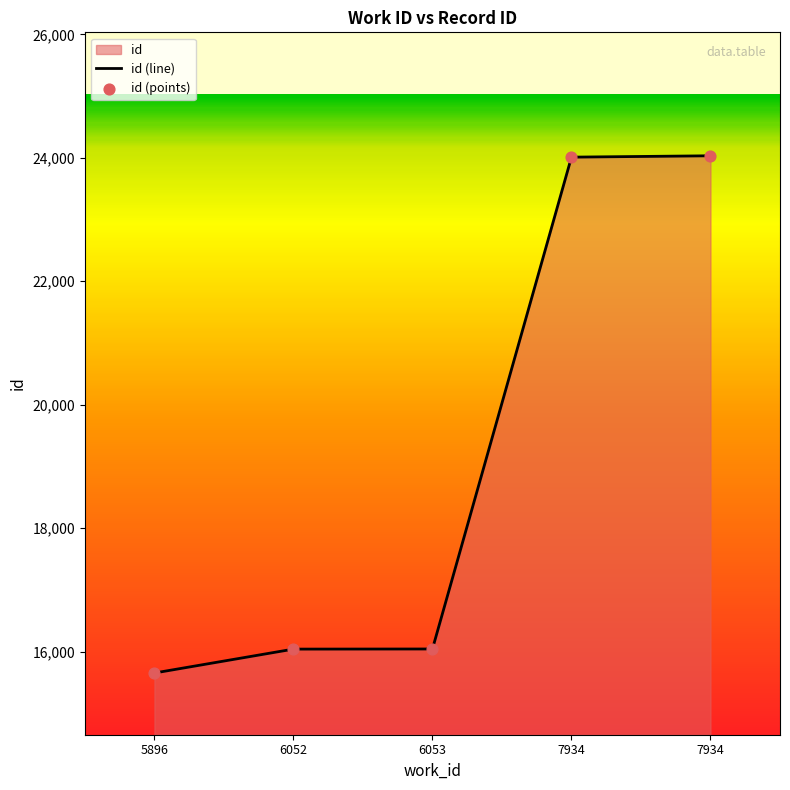

What is the change in value from 7934 to 7934?

+22